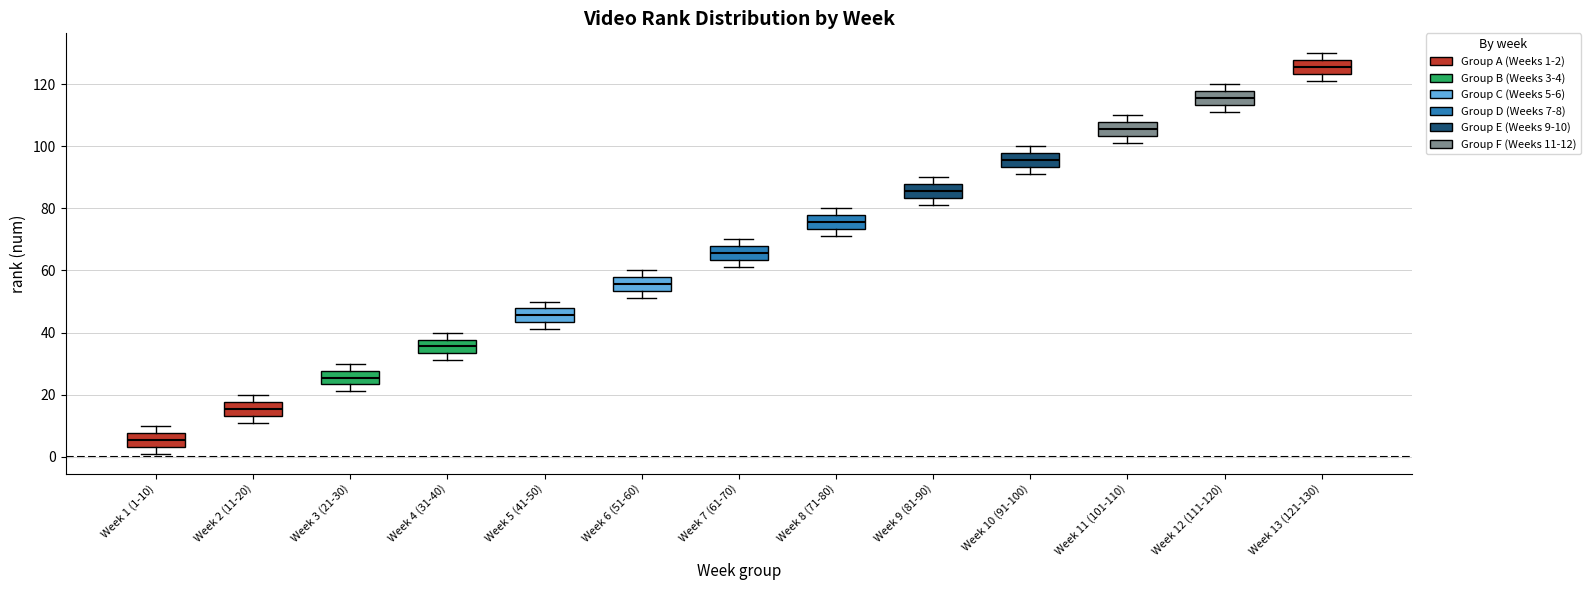

Where is the upper edge of the box for Week 10 (91-100) on the y-axis? The values are not printed on the chart, so give them approximately, as read against the axis.

98